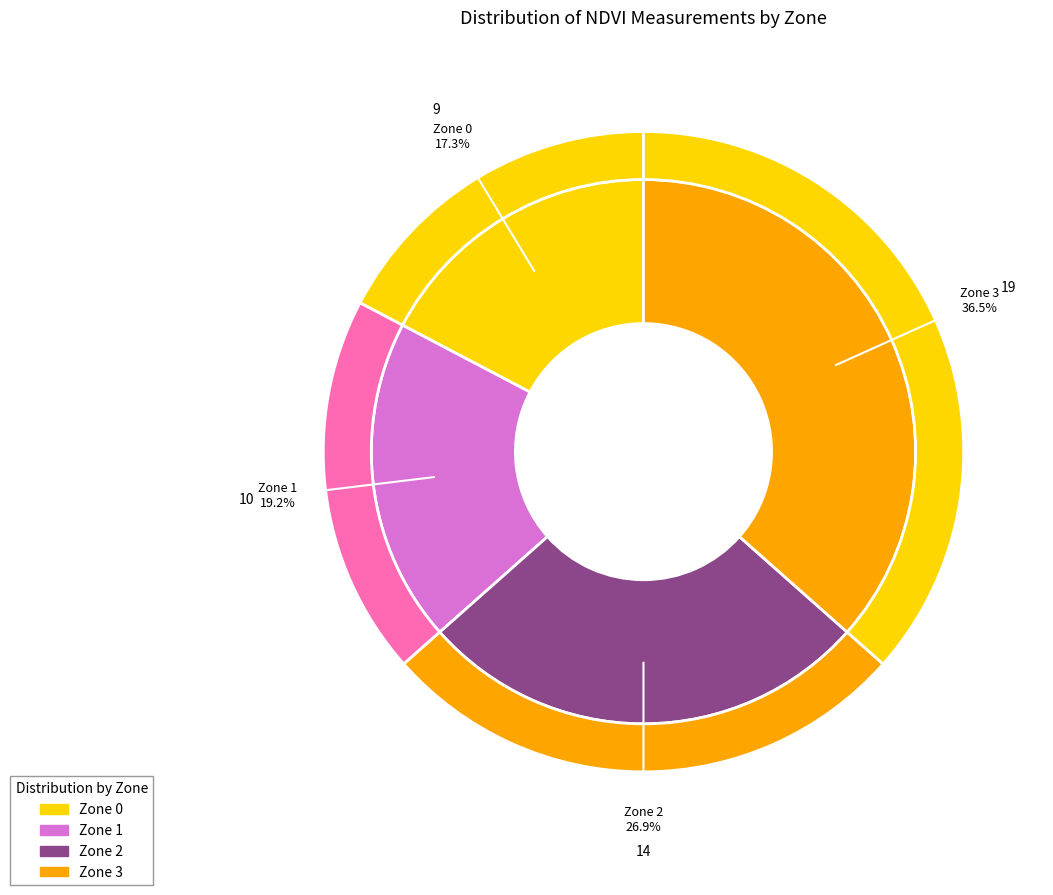

Count the number of slices in the pie.

4